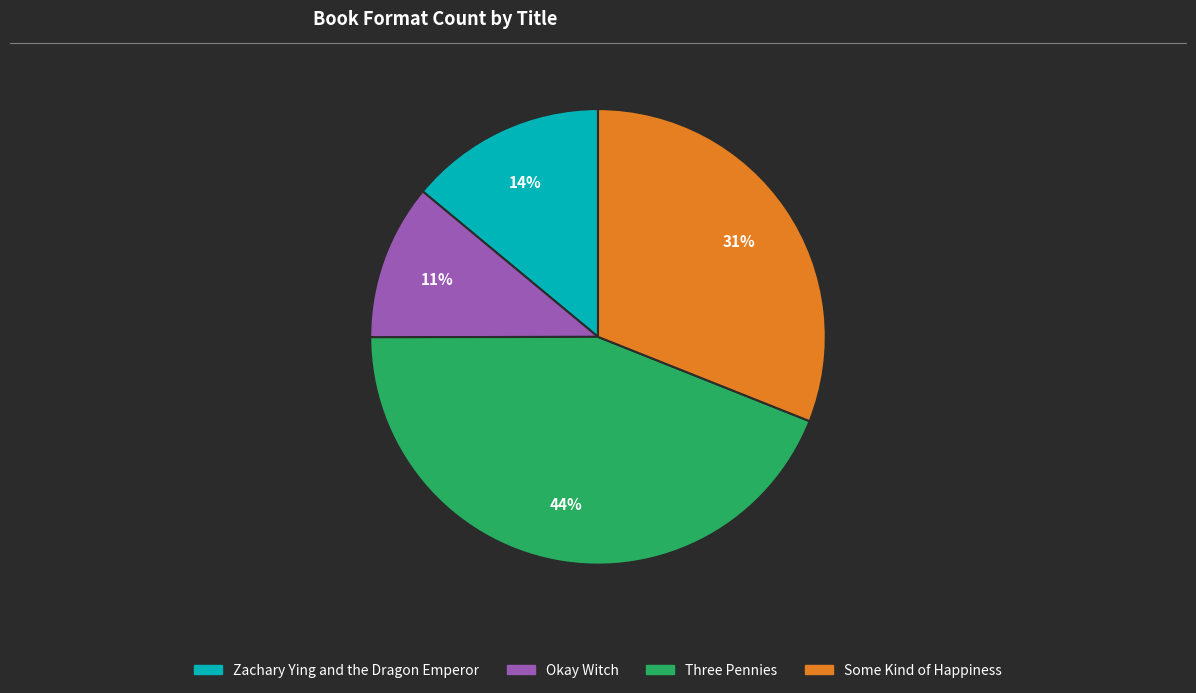

What percentage is the Some Kind of Happiness slice, to the nearest percent?

31%